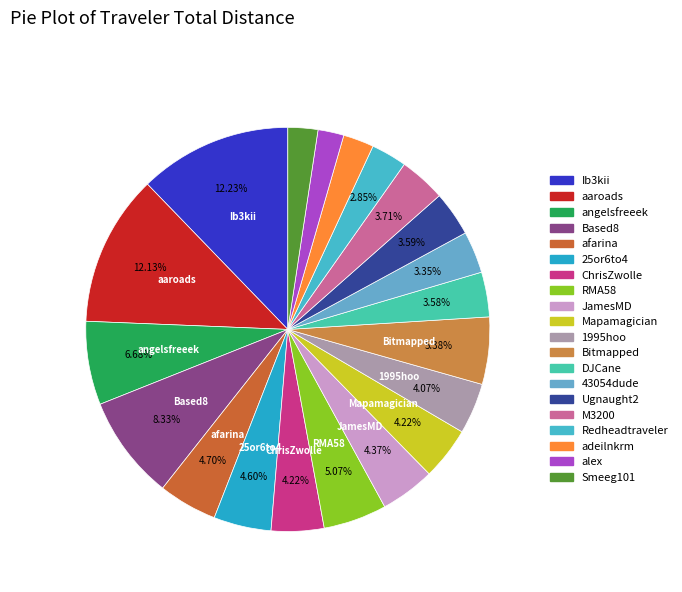

Rank the categories by value from lowest to highest.

alex, Smeeg101, adeilnkrm, Redheadtraveler, 43054dude, DJCane, Ugnaught2, M3200, 1995hoo, Mapamagician, ChrisZwolle, JamesMD, 25or6to4, afarina, RMA58, Bitmapped, angelsfreeek, Based8, aaroads, Ib3kii